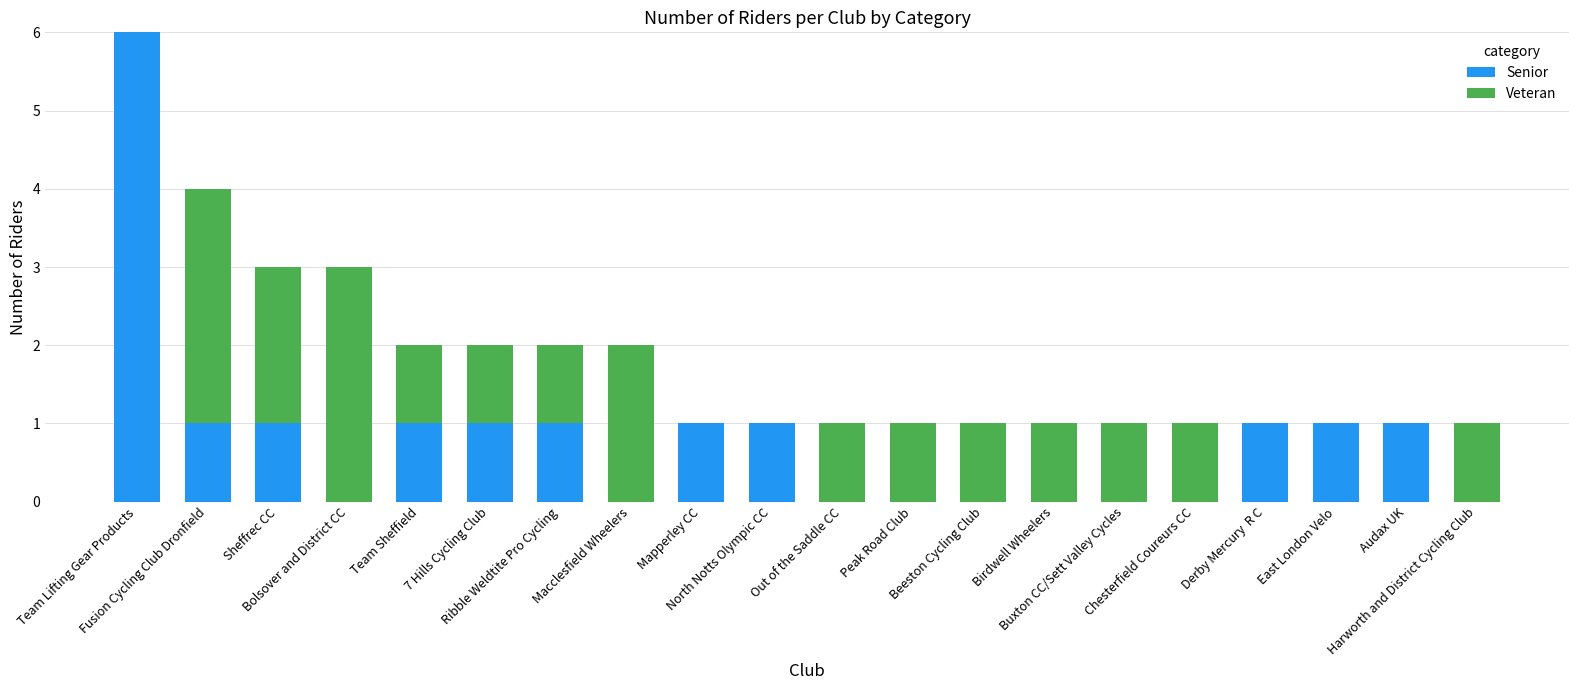

What is the sum of all Senior values?

16